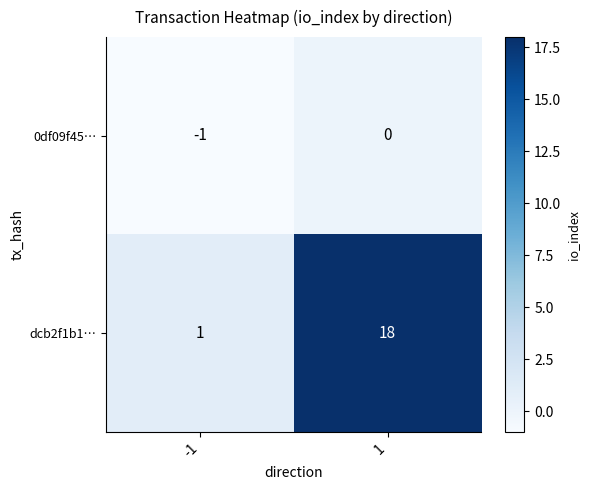

Is the value of 0df09f45… at -1 greater than the value of dcb2f1b1… at -1?

No